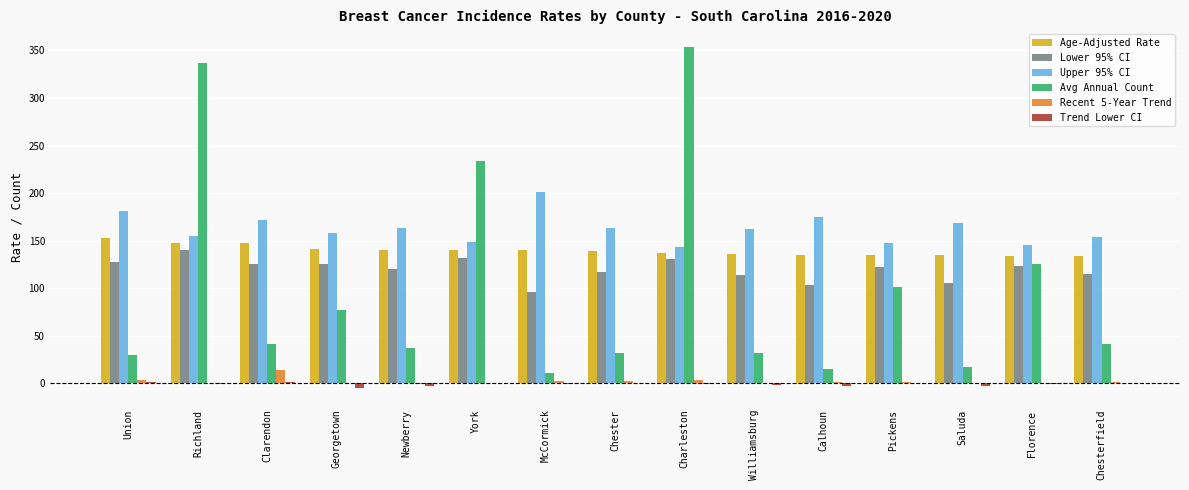

Is the value of Age-Adjusted Rate at Pickens greater than the value of Lower 95% CI at Florence?

Yes